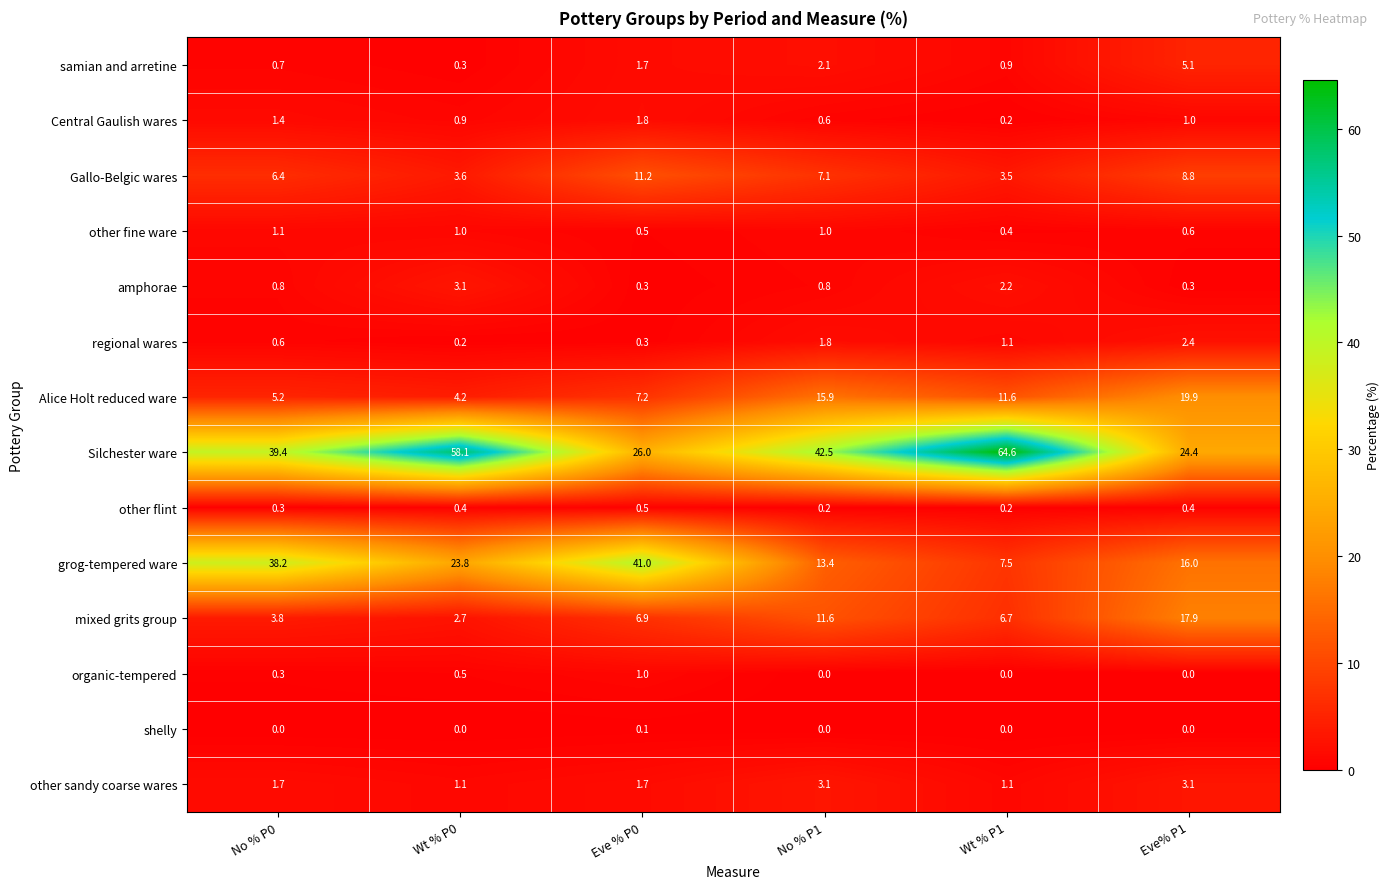

What is the highest value of the Alice Holt reduced ware series?

19.9